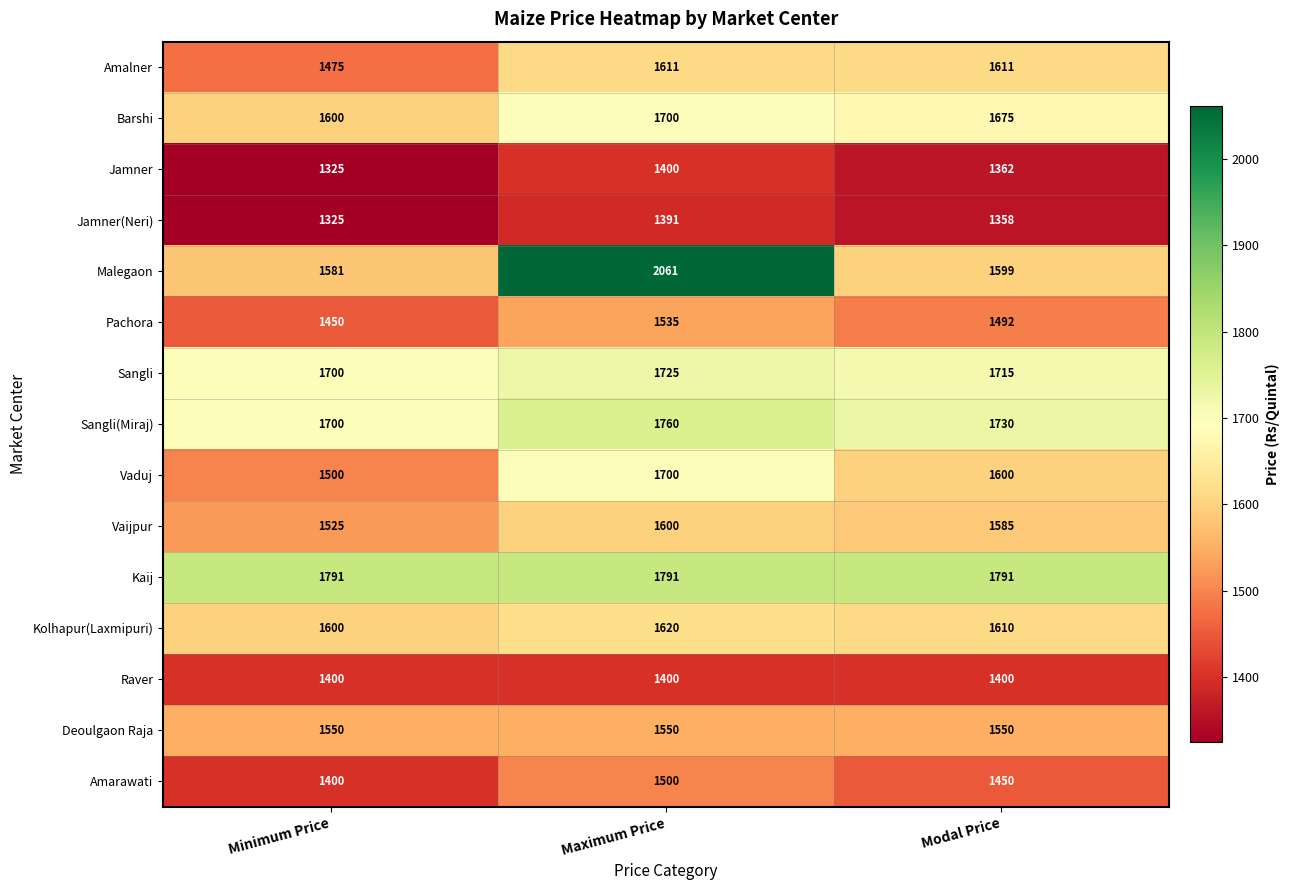

Count the Amalner values in the range 1475 to 1611.

3